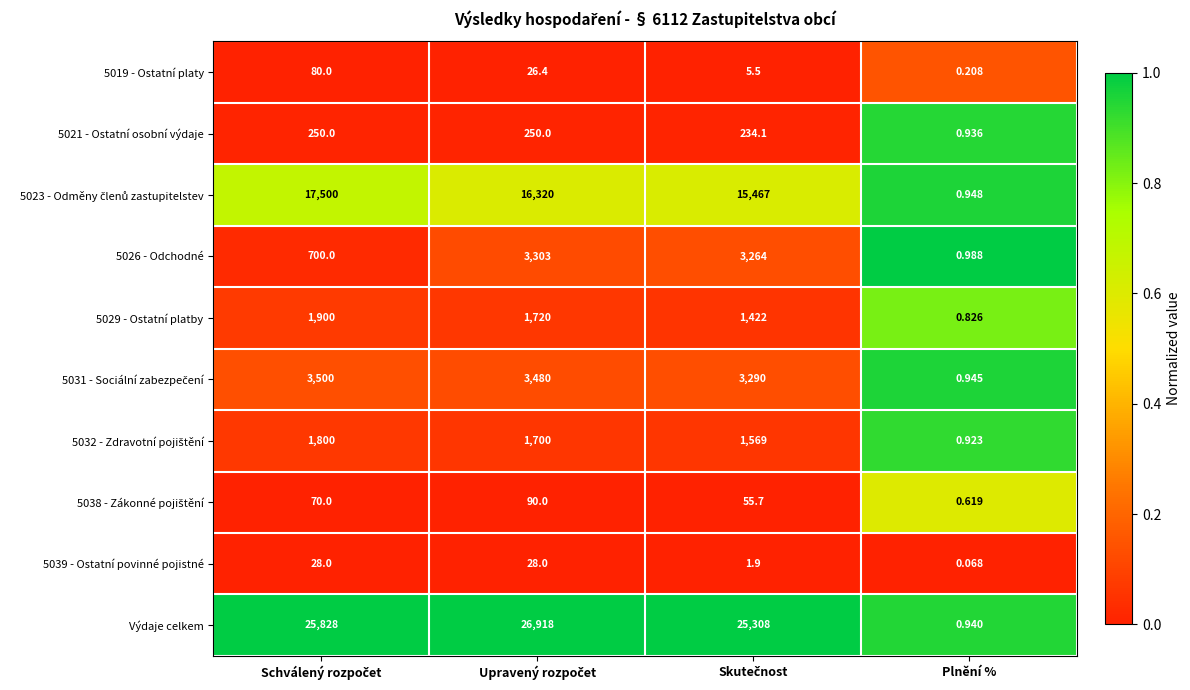

Which series has the largest total across all categories?

Výdaje celkem